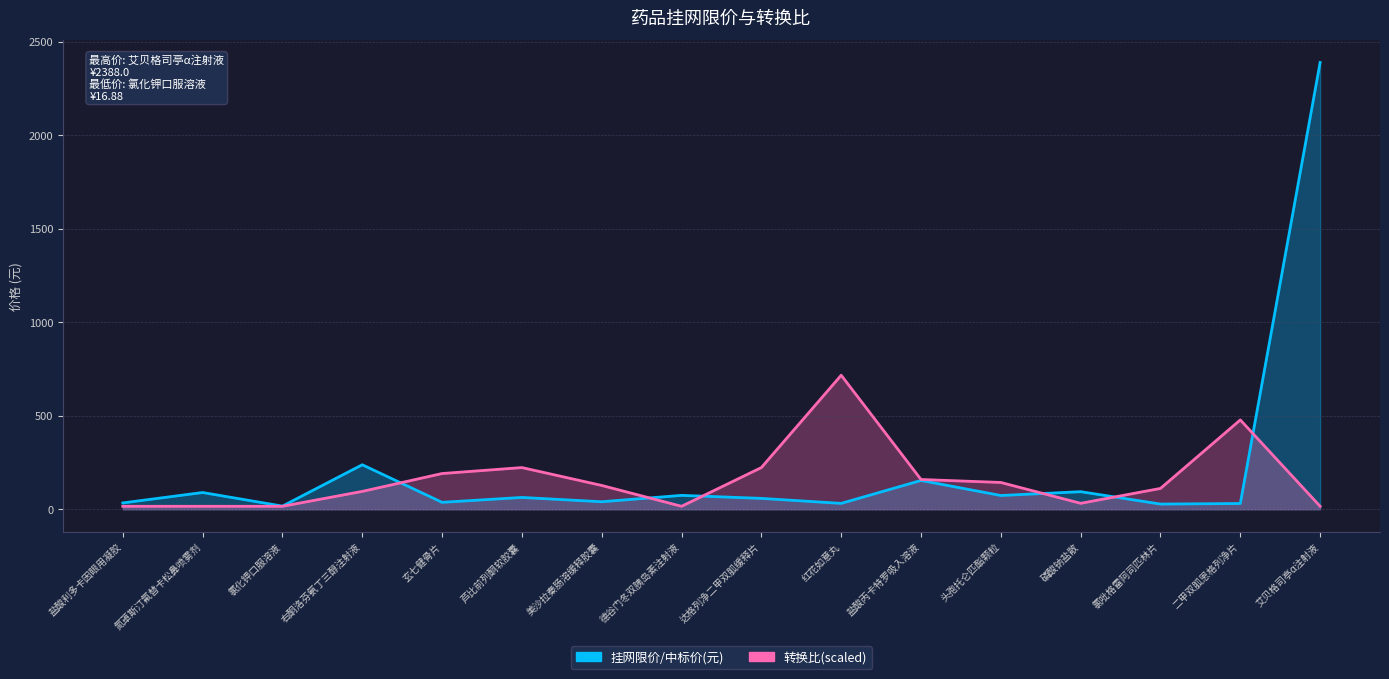

What is the approximate value of 挂网限价/中标价(元) at 德谷门冬双胰岛素注射液?

74.4